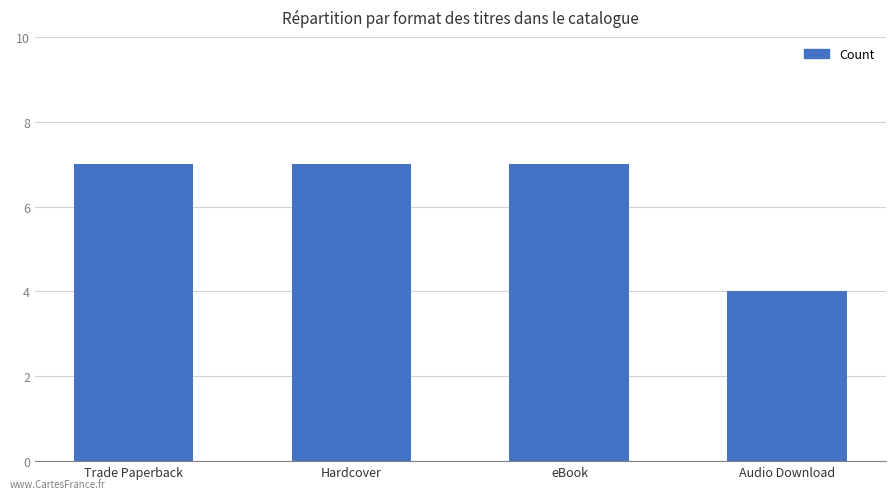

How many bars are there in total?

4